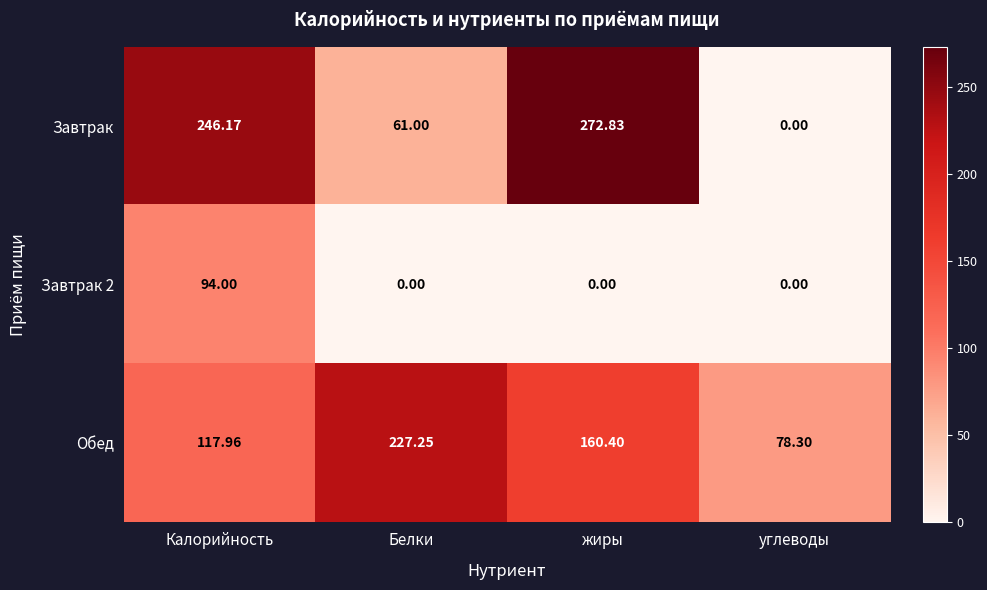

Which series has the largest total across all categories?

Обед